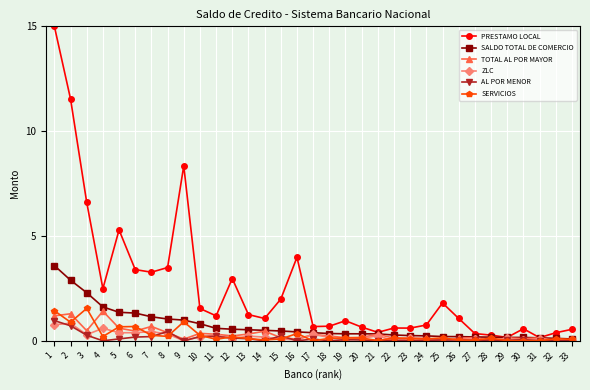

Is the value of TOTAL AL POR MAYOR at 32 greater than the value of PRESTAMO LOCAL at 30?

No